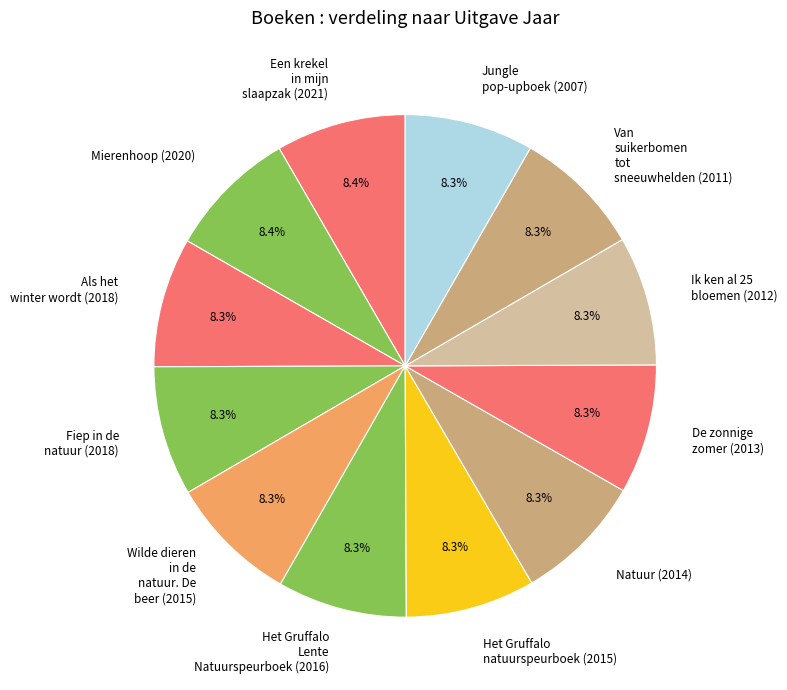

What percentage is the Wilde dieren in de natuur. De beer slice, to the nearest percent?

8%